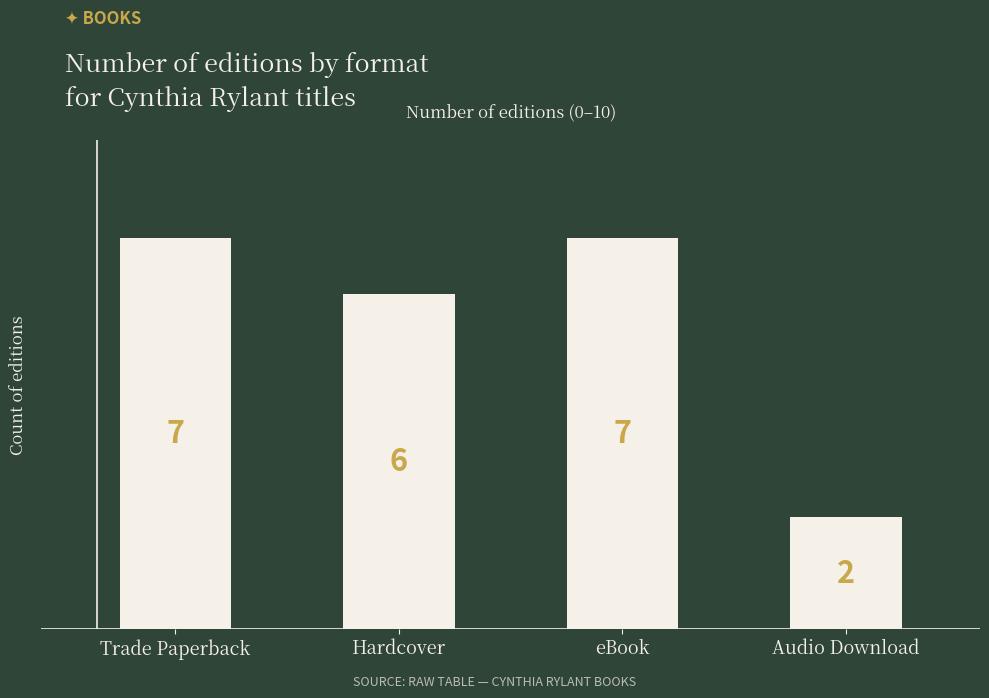

What is the difference between the values at Audio Download and Trade Paperback?

5